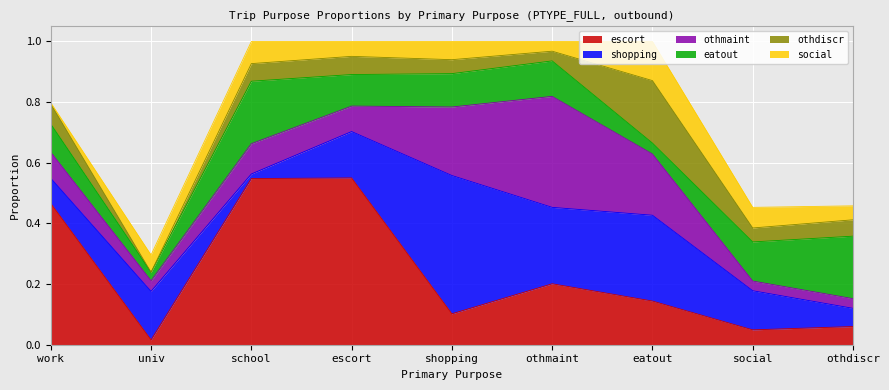

What is the greatest value displayed?

0.6